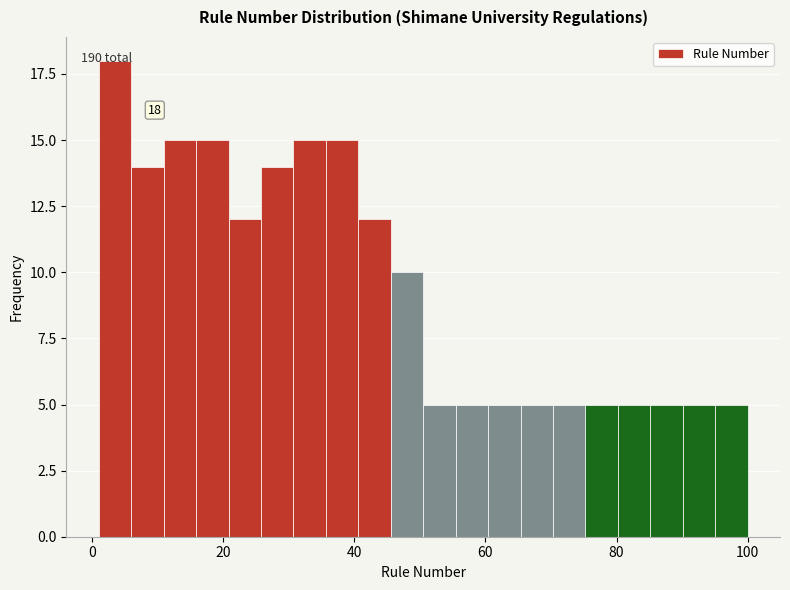

Around what value on the x-axis is the tallest bar? Give the approximate position of its centre, as read against the axis.

4